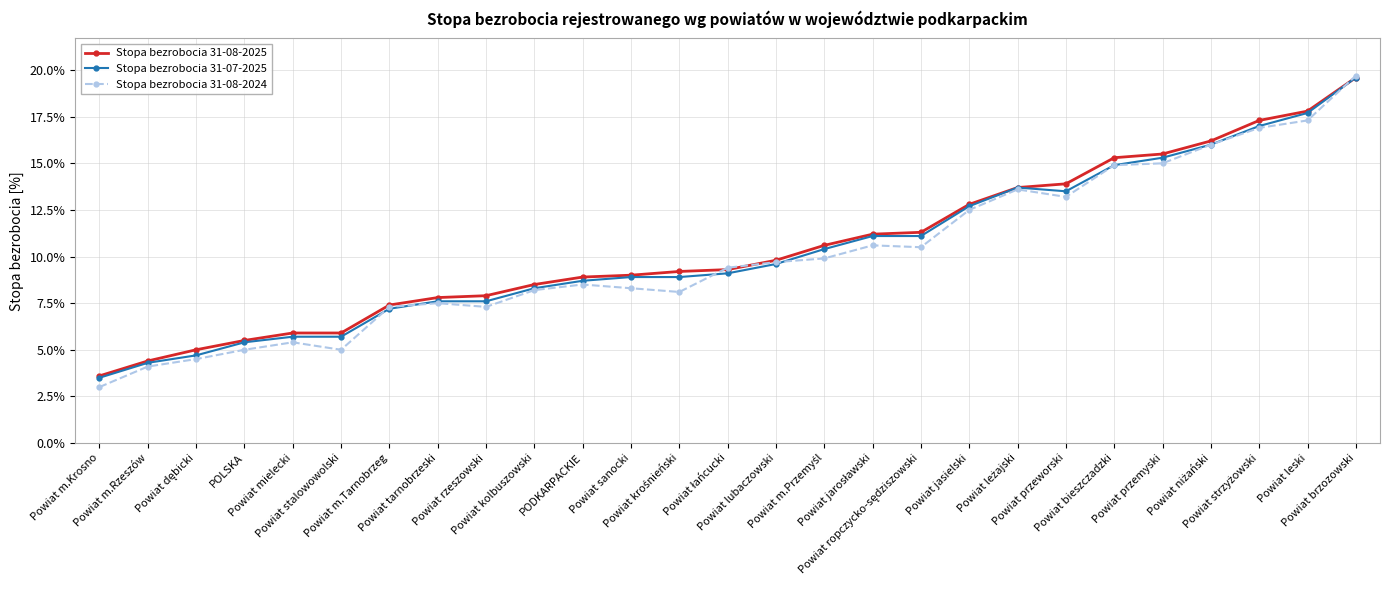

What is the value of the Stopa bezrobocia 31-08-2025 point at the 21st from the left?

13.9